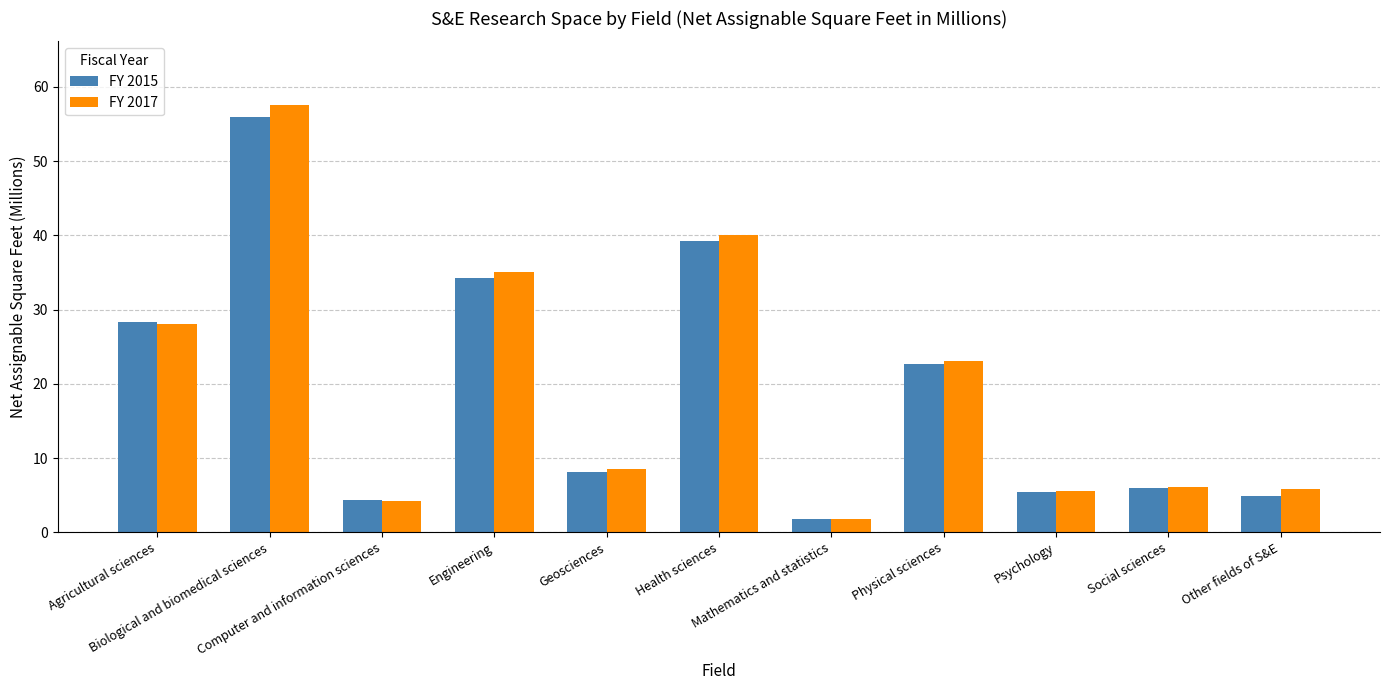

How many values in the FY 2017 series exceed 8?

6